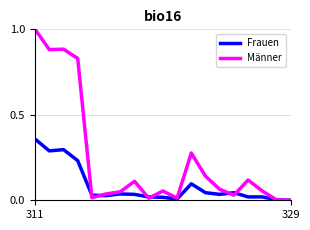

What is the sum of all Frauen values?

1.6